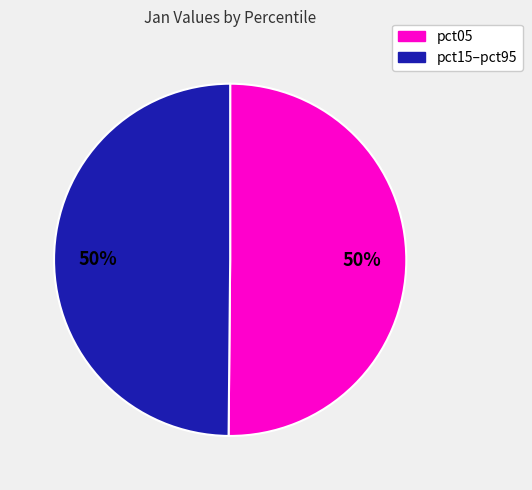

To the nearest percent, what is the average slice percentage?

50%